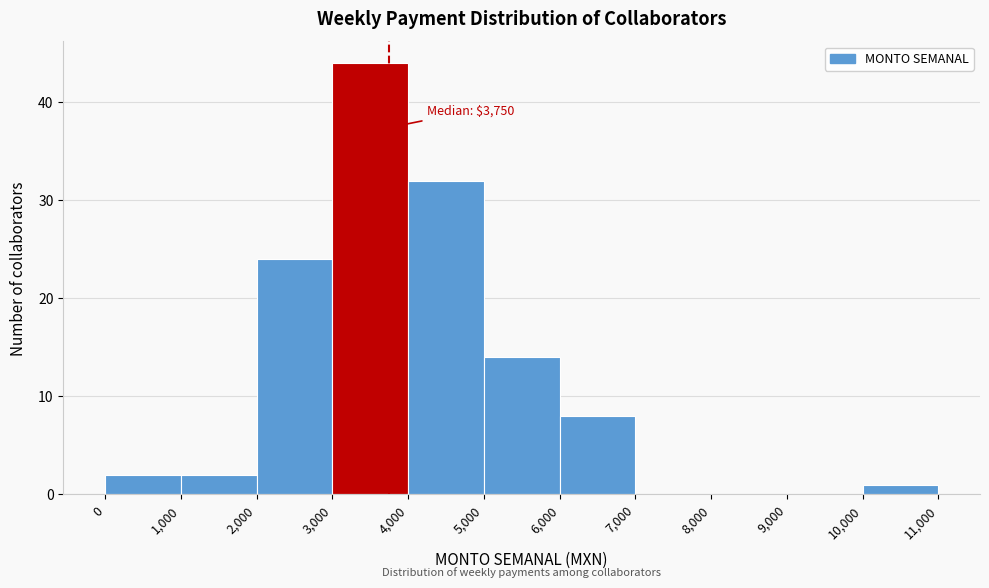

Over which range of the x-axis is the bar tallest?

3,000 to 4,000